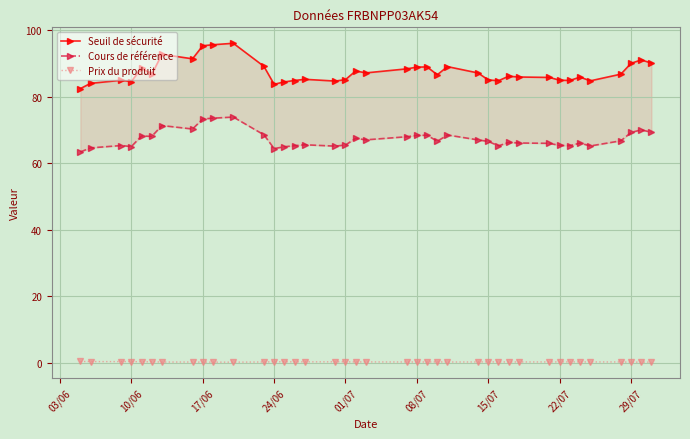

True or false: Prix du produit has more than 0 interior local peaks.

True